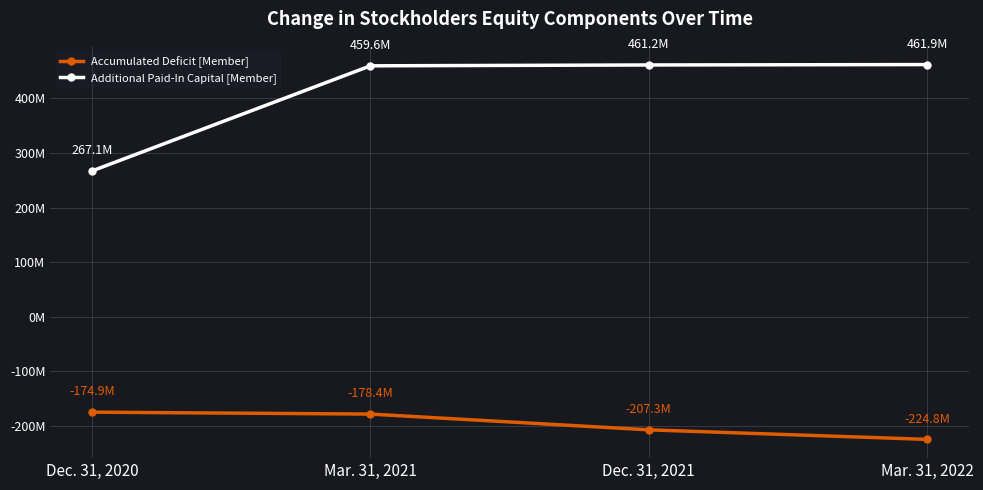

Is this an area chart (filled region under the line)?

No